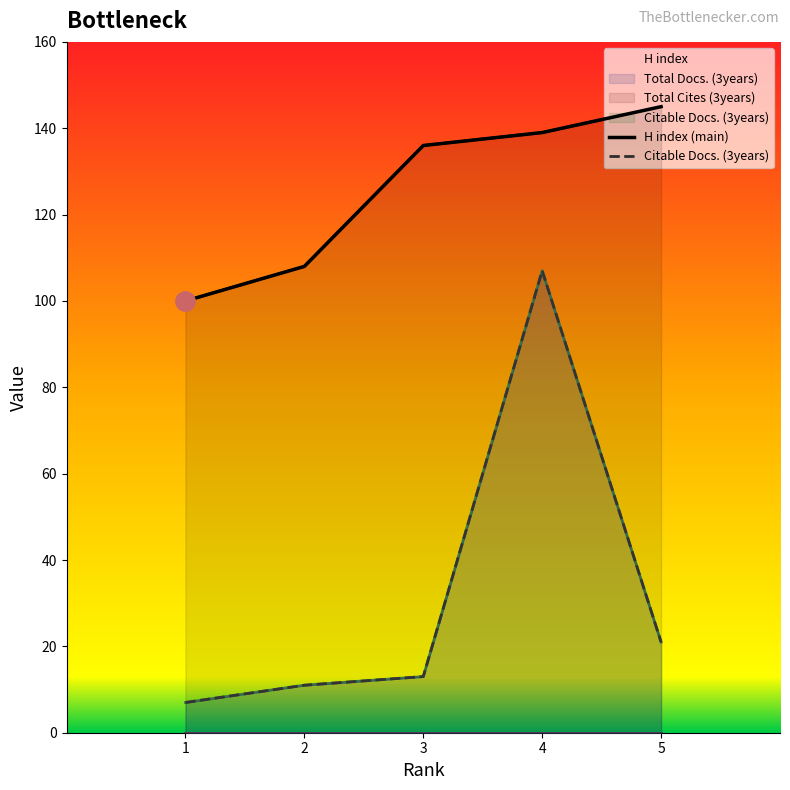

How many lines are shown in the chart?

2